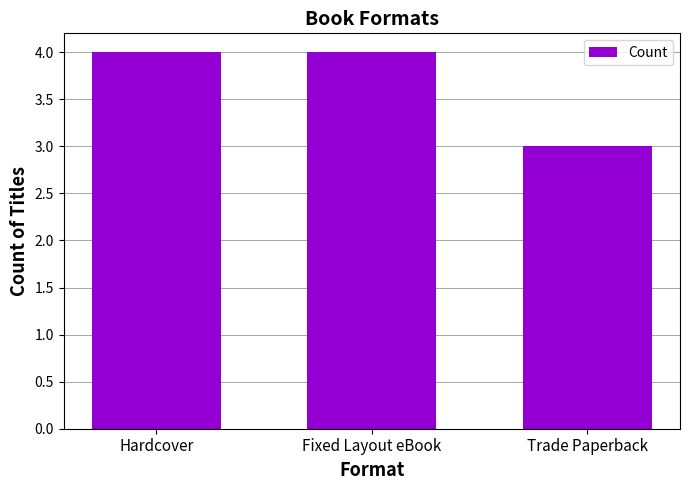

What position from the left is Trade Paperback?

3